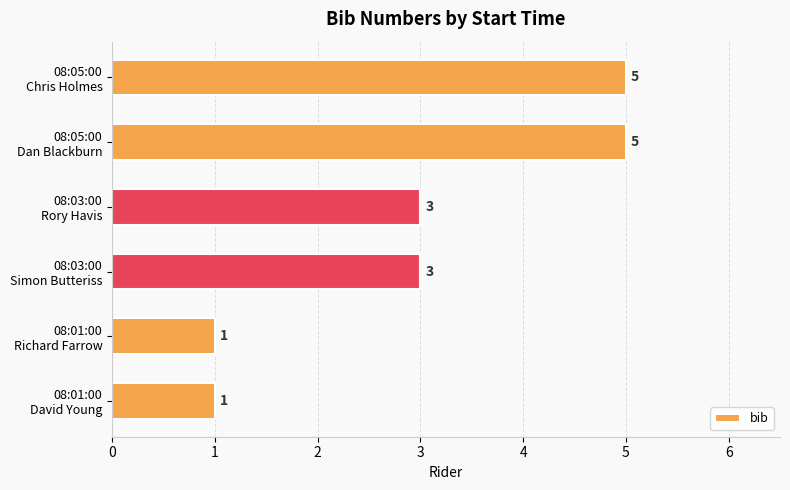

What is the greatest value displayed?

5